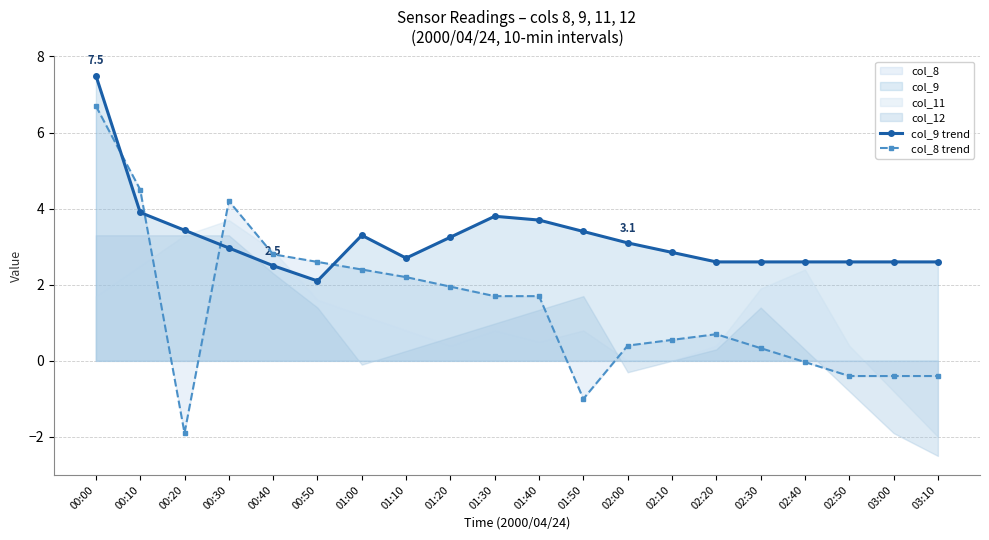

Reading right to left, what are all the values shown in this chart?

col_9 trend: 2.6	2.6	2.6	2.6	2.6	2.6	2.9	3.1	3.4	3.7	3.8	3.2	2.7	3.3	2.1	2.5	3.0	3.4	3.9	7.5
col_8 trend: -0.4	-0.4	-0.4	-0.0	0.3	0.7	0.6	0.4	-1.0	1.7	1.7	2.0	2.2	2.4	2.6	2.8	4.2	-1.9	4.5	6.7